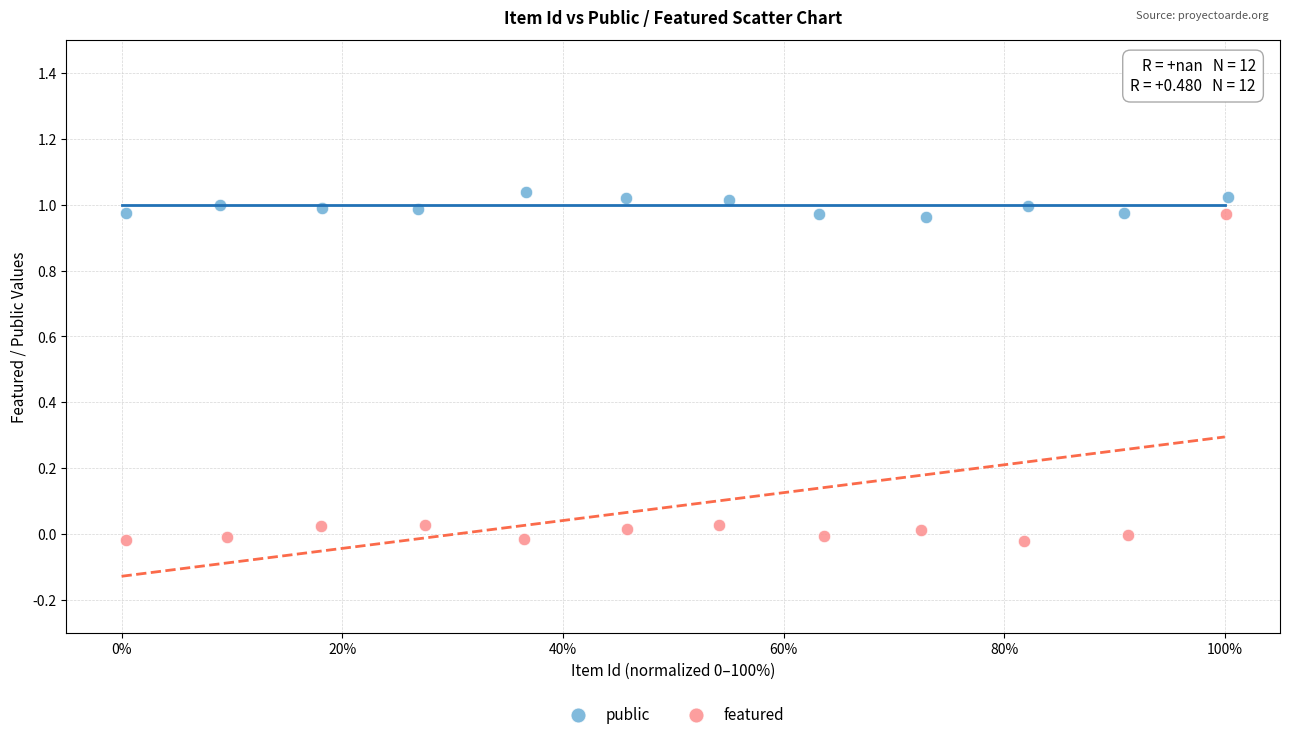

Which series reaches the minimum Y coordinate?

featured